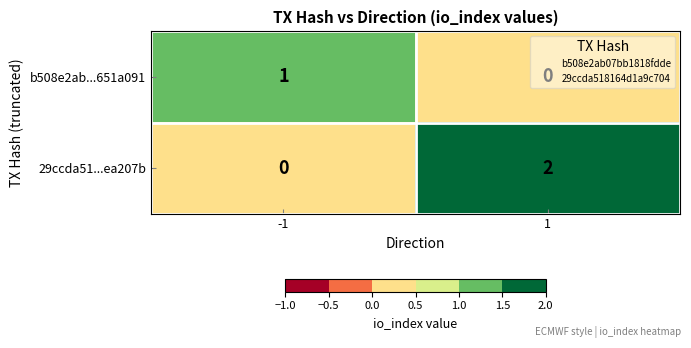

Between -1 and 1, which series saw the biggest shift?

29ccda51...ea207b